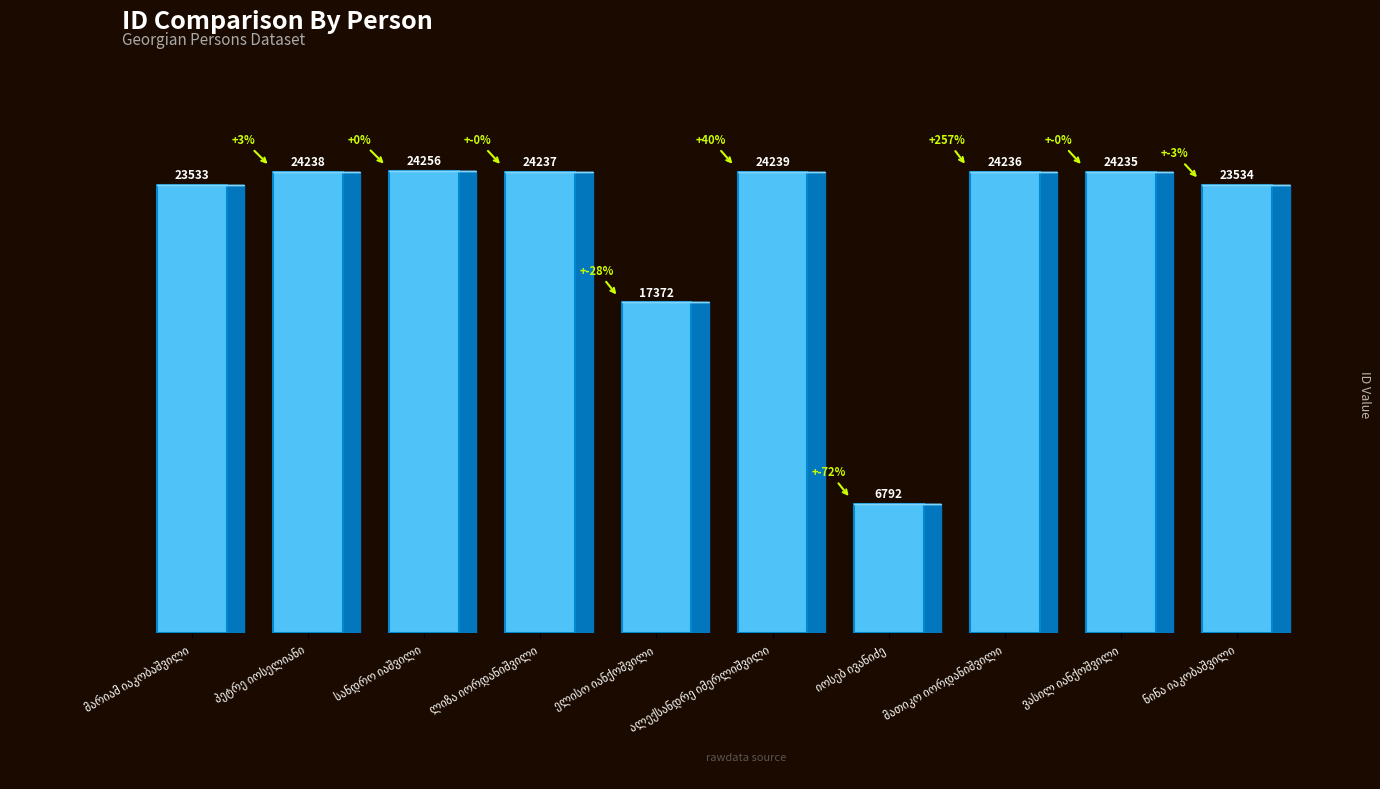

What is the value of the 8th bar from the left?

24236